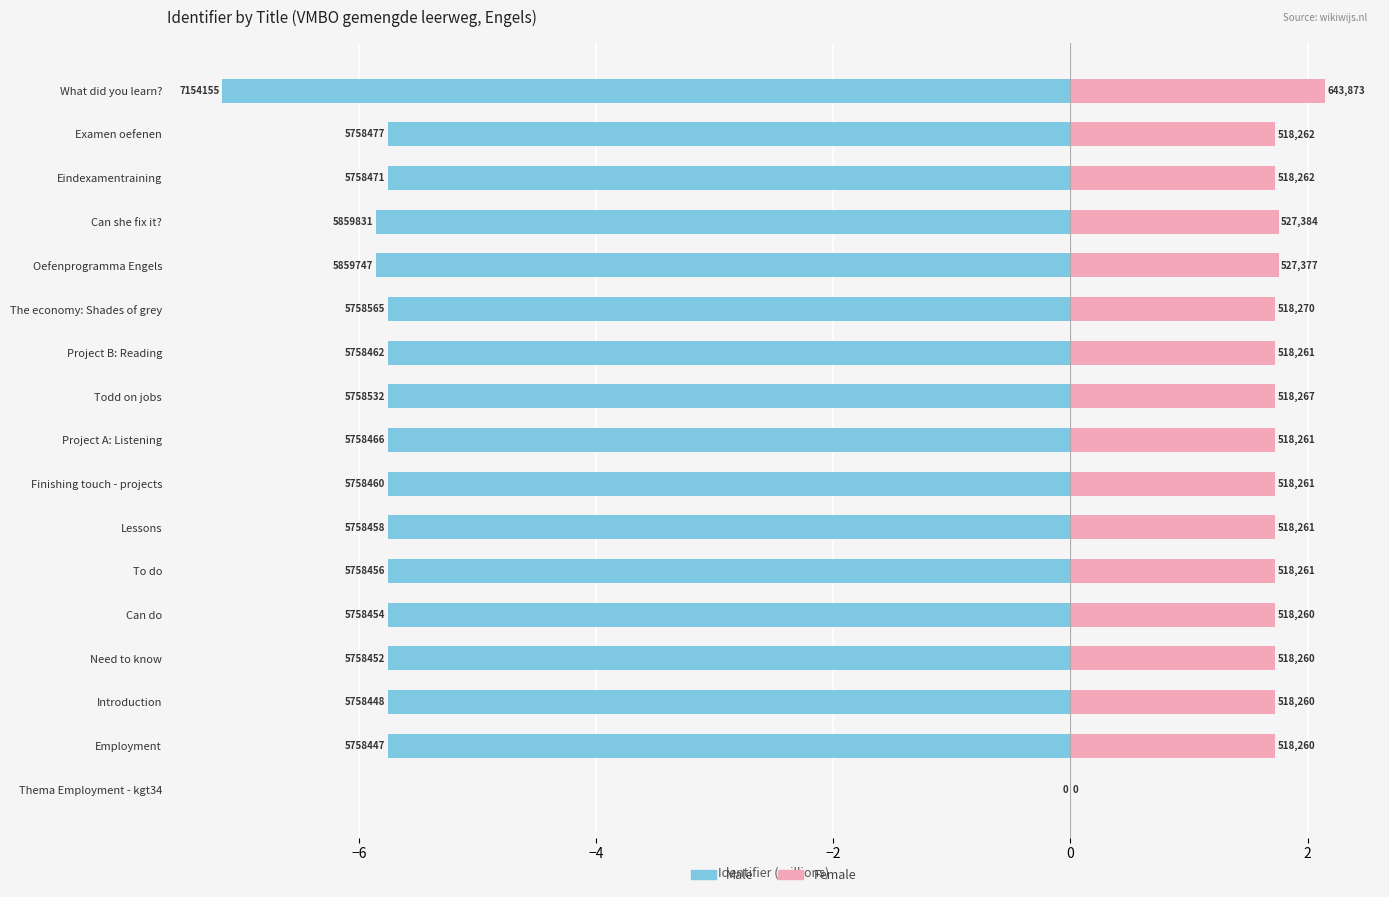

Are the bars horizontal?

Yes